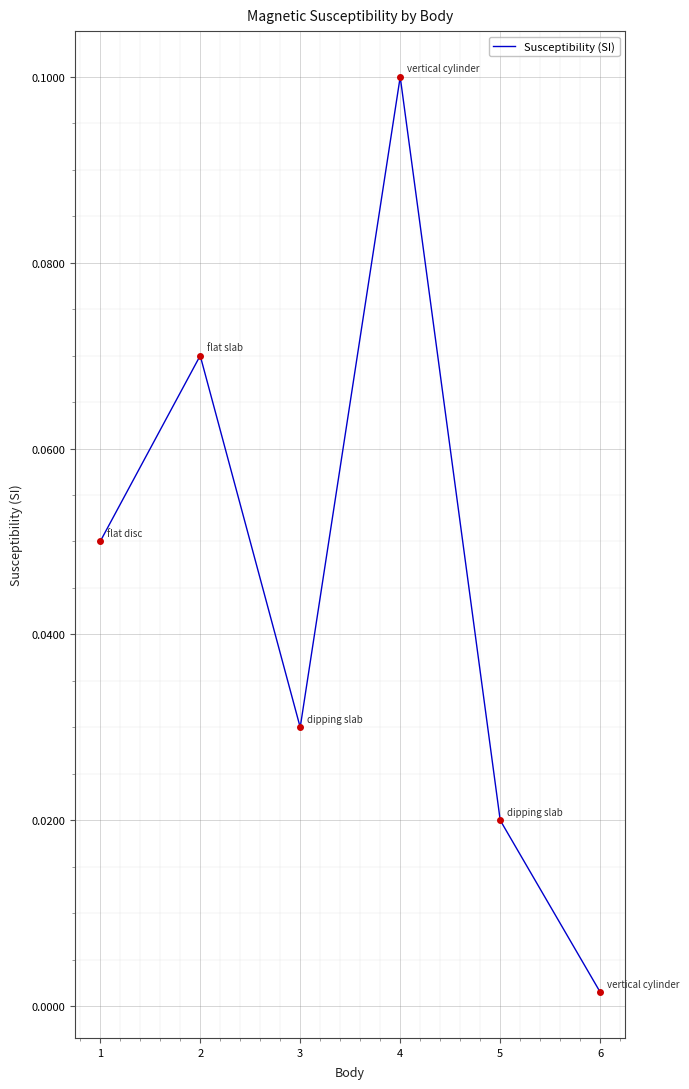

True or false: the data has more than 1 interior local peaks.

True